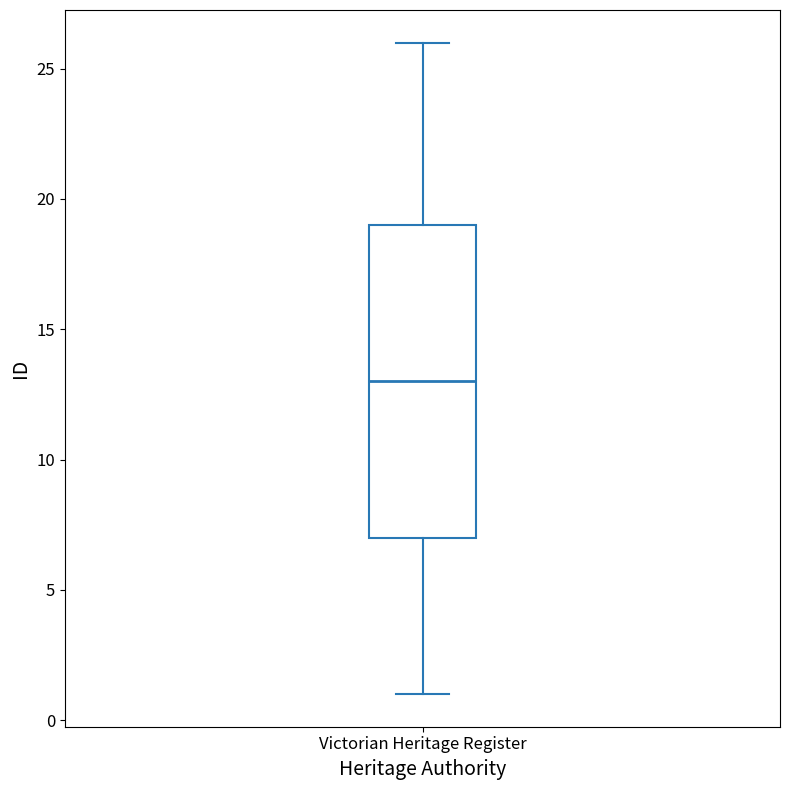

Where does the lower whisker of the box for Victorian Heritage Register end on the y-axis? The values are not printed on the chart, so give them approximately, as read against the axis.

1